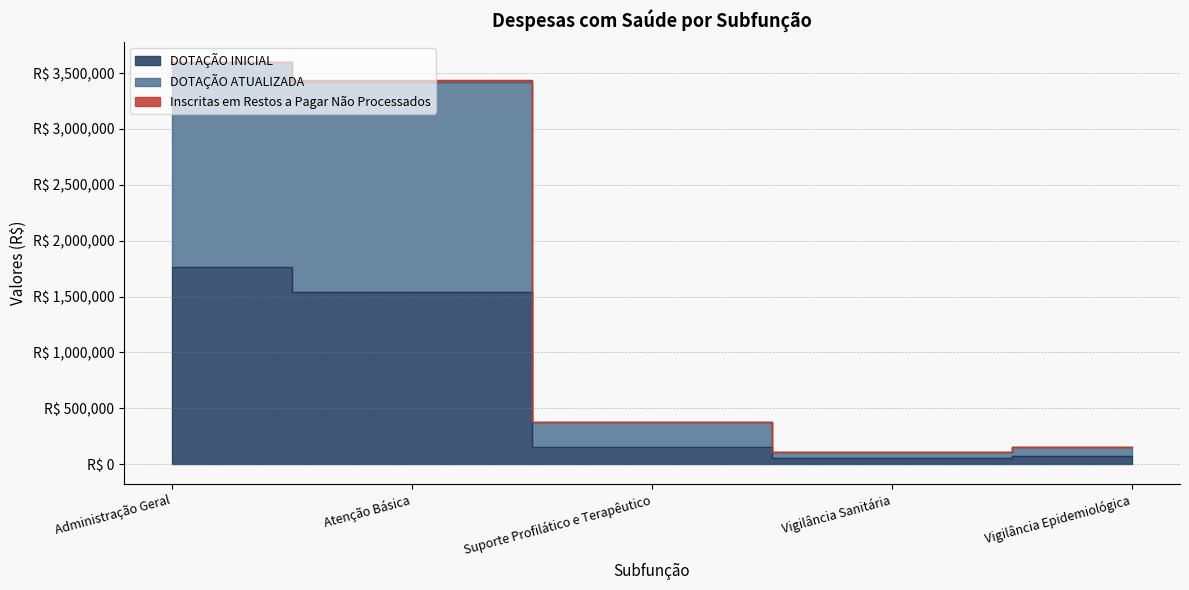

How many values in the DOTAÇÃO INICIAL series exceed 155000?

2